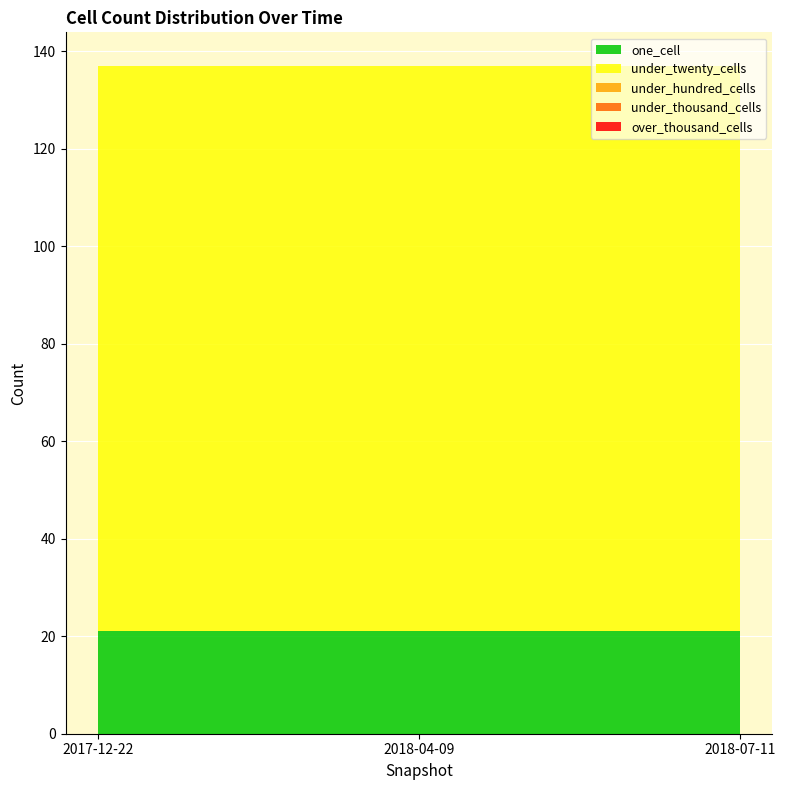

Reading right to left, list all the values displayed in this chart.

one_cell: 21	21	21
under_twenty_cells: 116	116	116
under_hundred_cells: 0	0	0
under_thousand_cells: 0	0	0
over_thousand_cells: 0	0	0